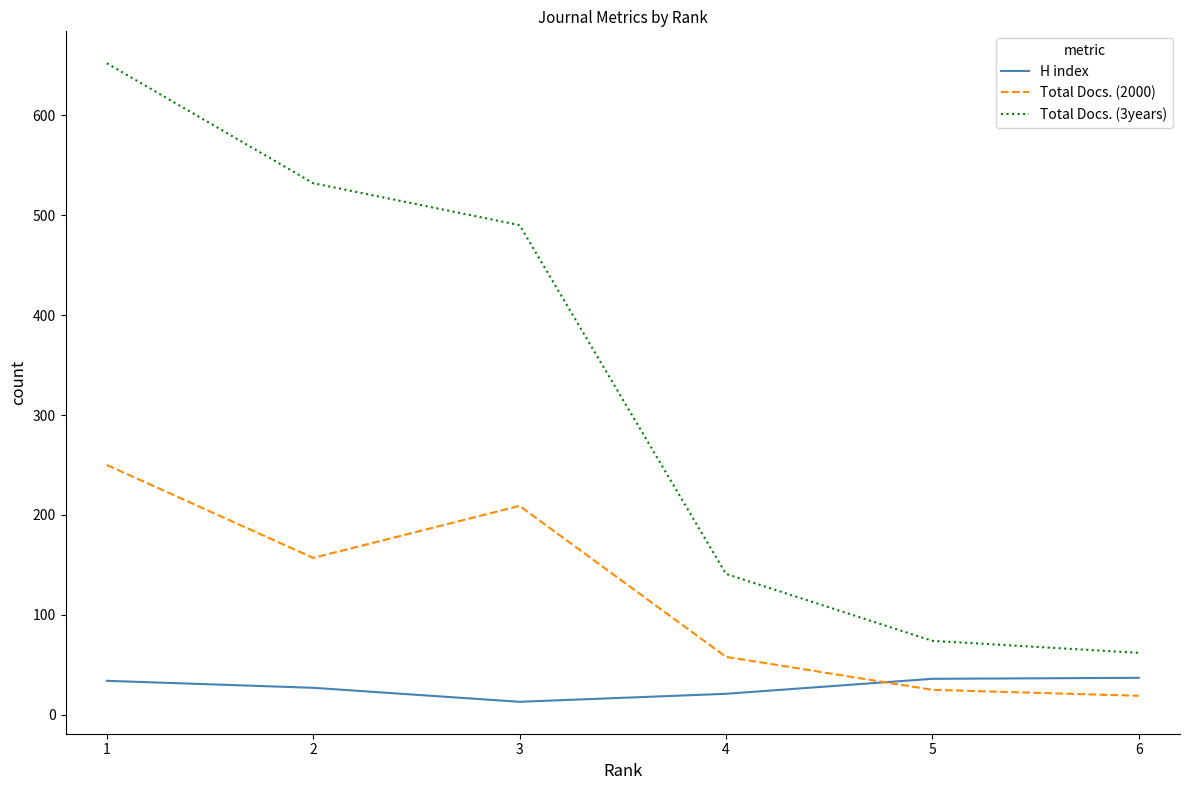

True or false: Total Docs. (3years) and H index intersect in this chart.

False